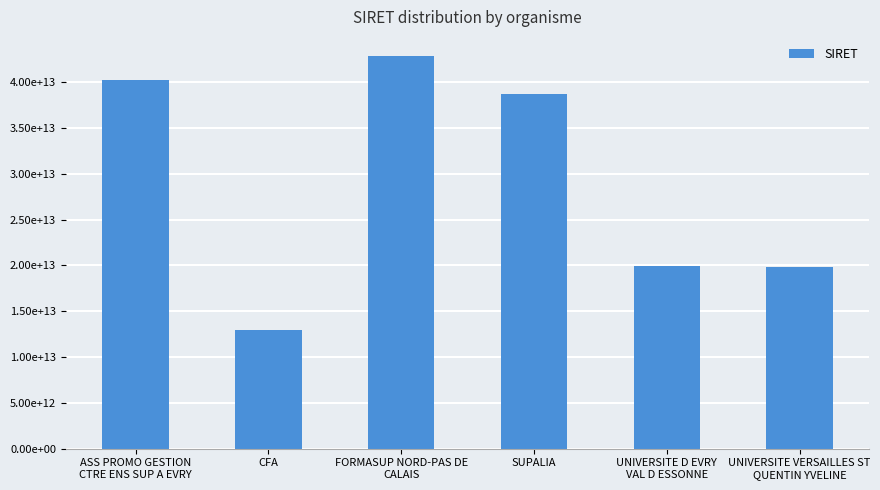

Which has a higher value, CFA or SUPALIA?

SUPALIA